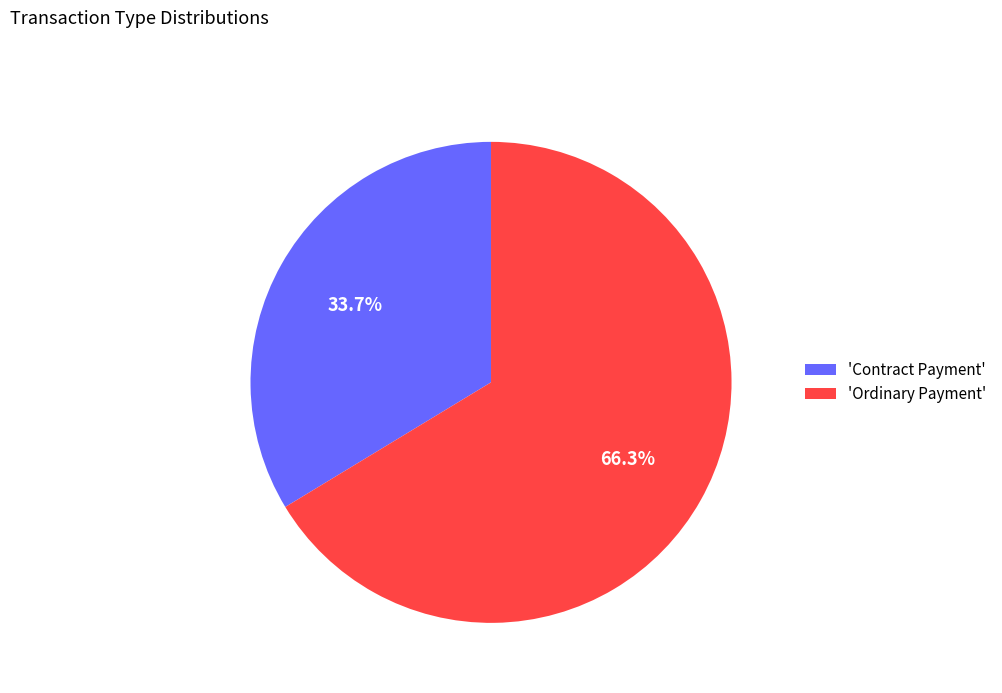

What is the majority slice?

'Ordinary Payment'